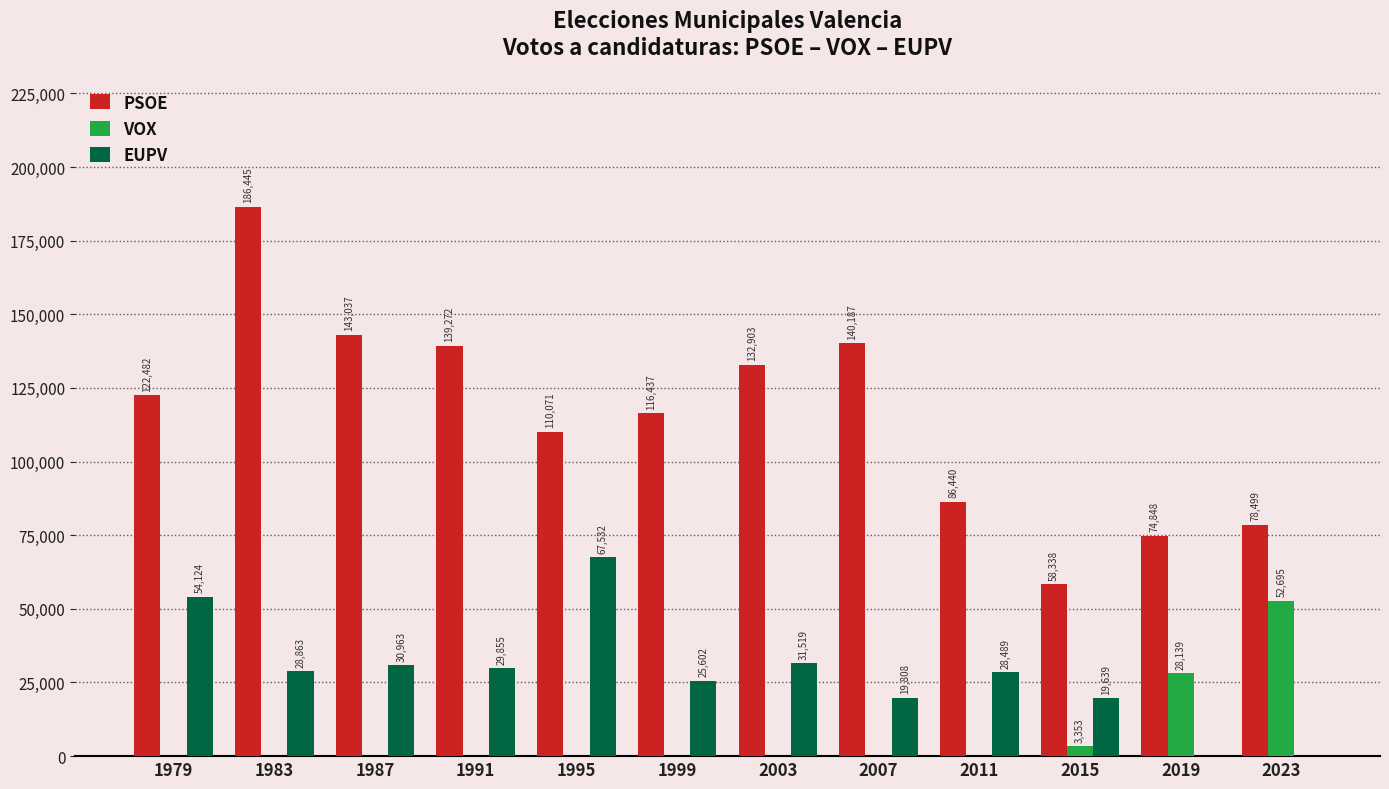

Between 1983 and 2003, which series saw the biggest shift?

PSOE